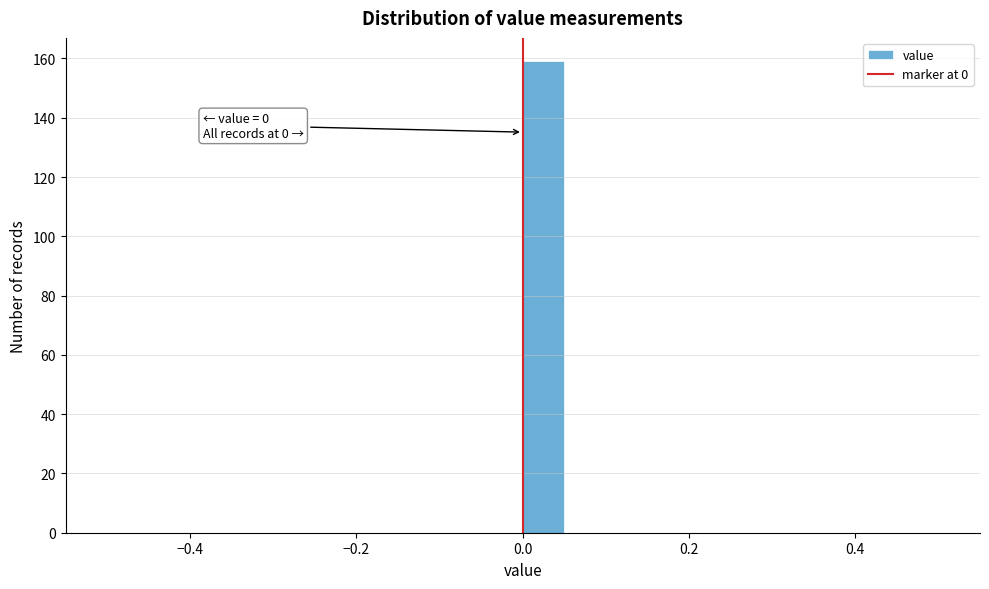

Read against the x-axis, roughly where is the centre of the tallest bar?

0.02